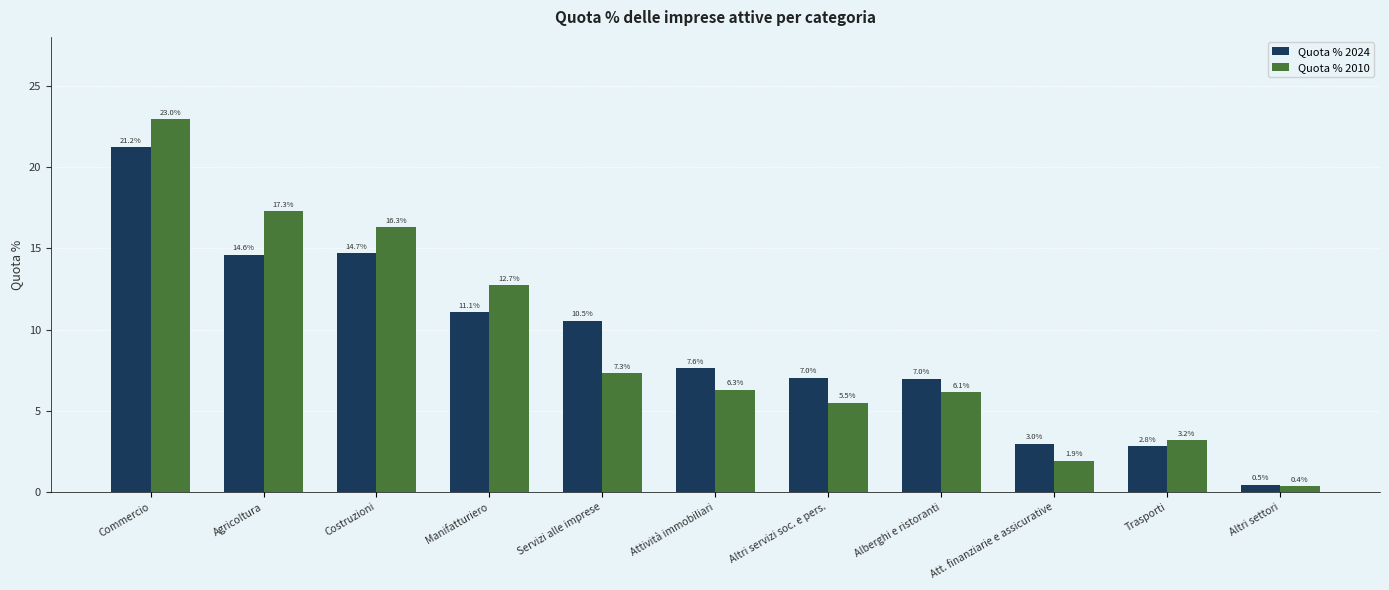

At which label does Quota % 2024 reach its peak?

Commercio